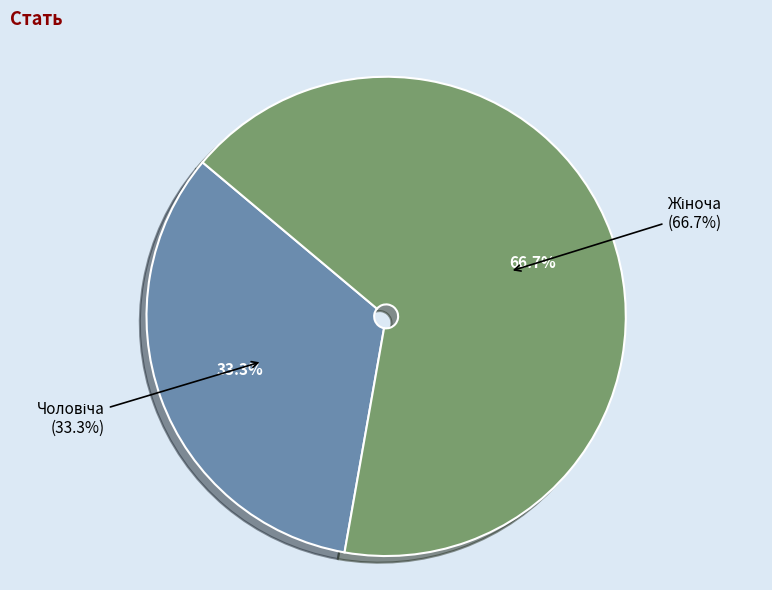

True or false: Чоловіча accounts for 33% of the total.

True